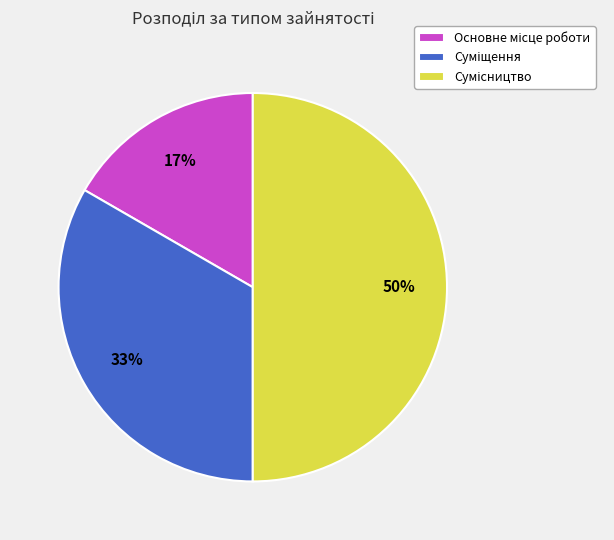

Does Суміщення account for over 50% of the chart?

No